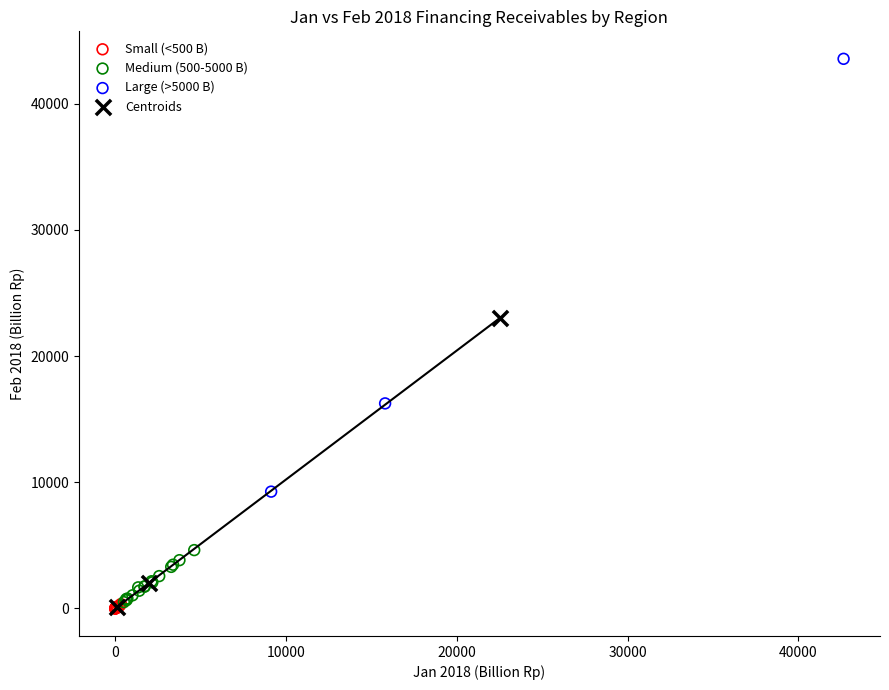

What are all the series names shown in the legend?

Small (<500 B), Medium (500-5000 B), Large (>5000 B), Centroids